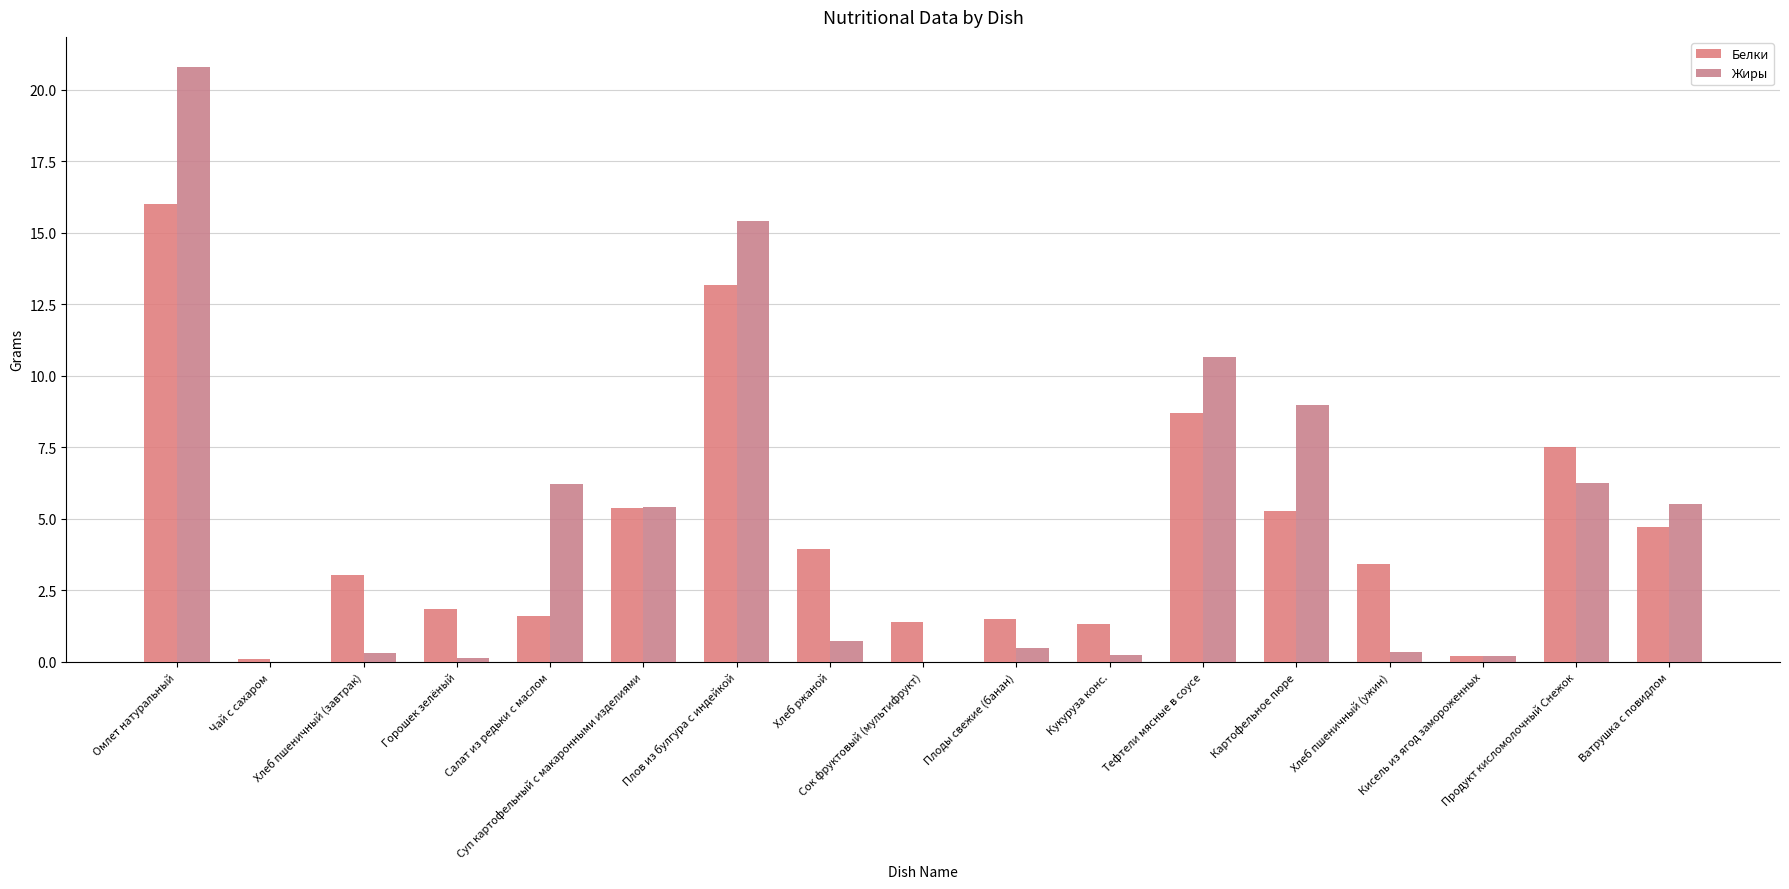

Reading right to left, list all the values displayed in this chart.

Белки: 4.7	7.5	0.2	3.4	5.3	8.7	1.3	1.5	1.4	4.0	13.2	5.4	1.6	1.9	3.0	0.1	16.0
Жиры: 5.5	6.2	0.2	0.4	9.0	10.7	0.2	0.5	0.0	0.7	15.4	5.4	6.2	0.1	0.3	0.0	20.8